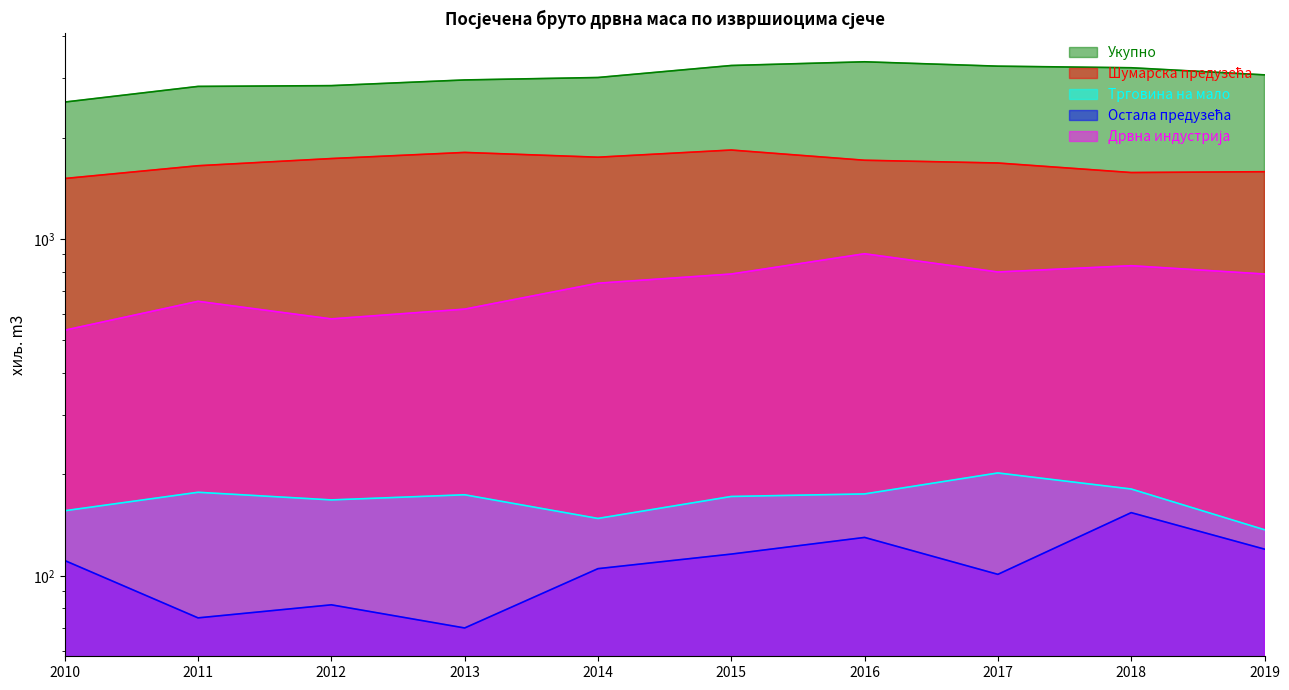

Reading left to right, list all the values displayed in this chart.

Укупно: 2010=2550	2011=2838	2012=2853	2013=2966	2014=3016	2015=3274	2016=3358	2017=3259	2018=3224	2019=3071
Шумарска предузећа: 2010=1512	2011=1650	2012=1733	2013=1807	2014=1749	2015=1837	2016=1713	2017=1681	2018=1575	2019=1584
Трговина на мало: 2010=156	2011=177	2012=168	2013=174	2014=148	2015=172	2016=175	2017=202	2018=181	2019=137
Остала предузећа: 2010=111	2011=75	2012=82	2013=70	2014=105	2015=116	2016=130	2017=101	2018=154	2019=120
Дрвна индустрија: 2010=536	2011=653	2012=579	2013=619	2014=739	2015=787	2016=904	2017=798	2018=833	2019=787